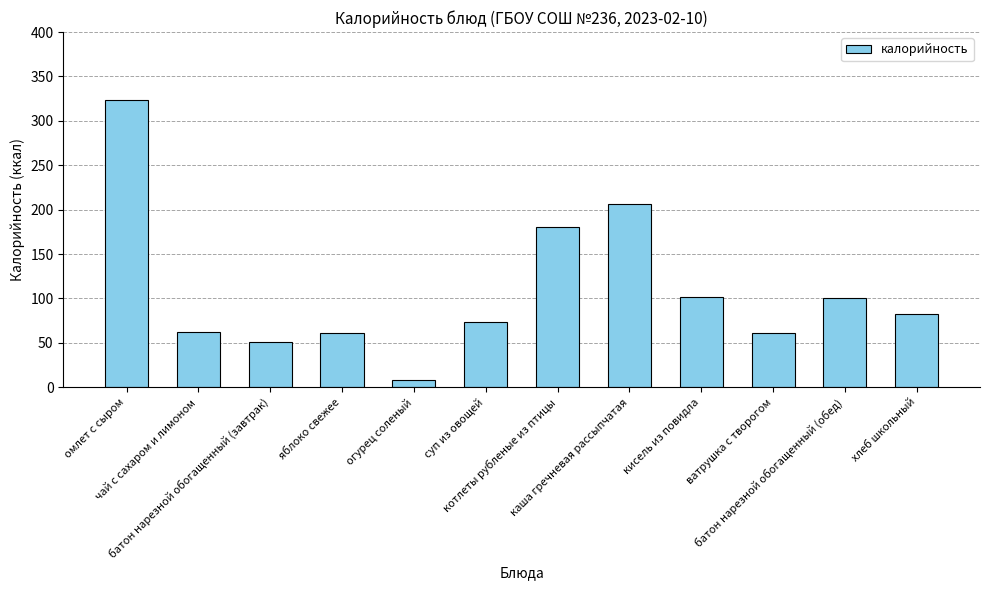

The value at суп из овощей is 16. True or false?

False